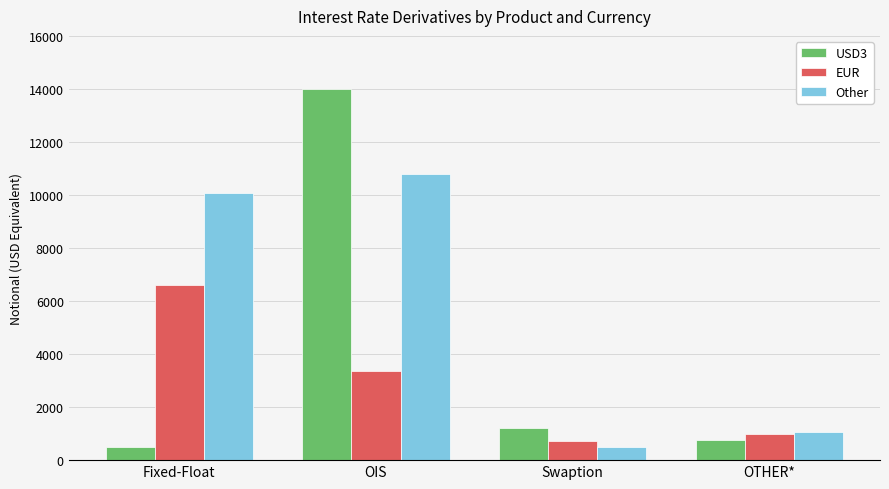

Rank the series by their average value, from highest to lowest.

Other, USD3, EUR